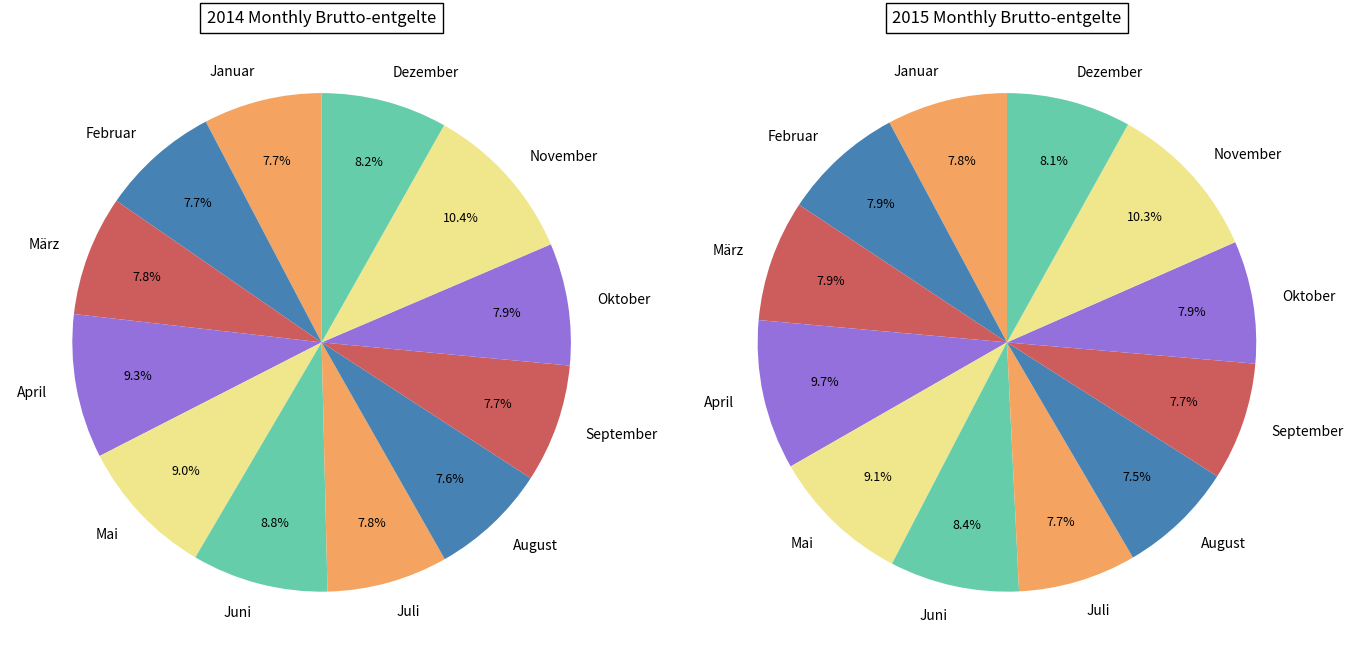

Is Juni the majority of the pie?

No